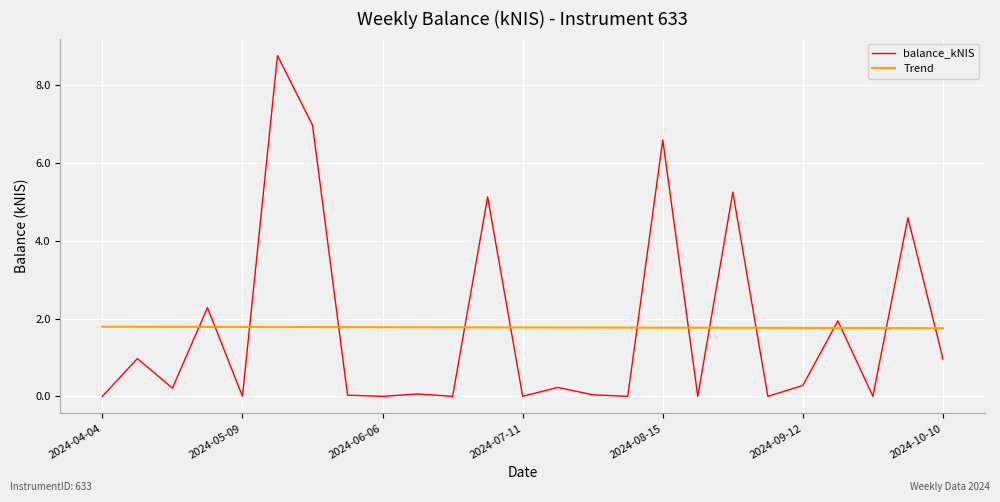

True or false: balance_kNIS and Trend cross at least once.

True